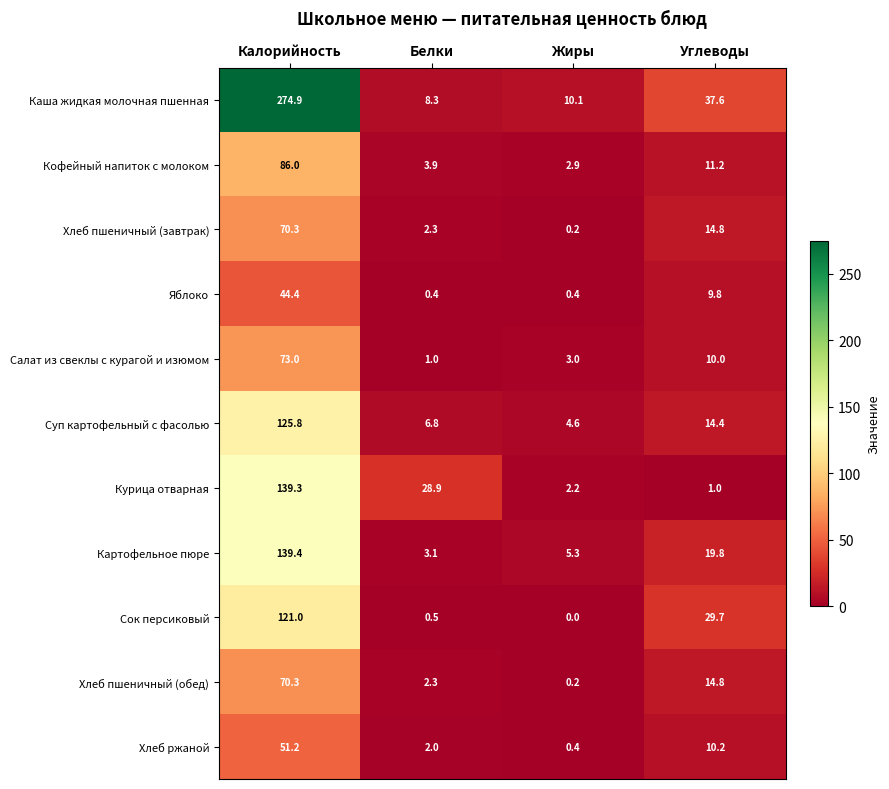

What is the sum of all Хлеб пшеничный (завтрак) values?

87.6